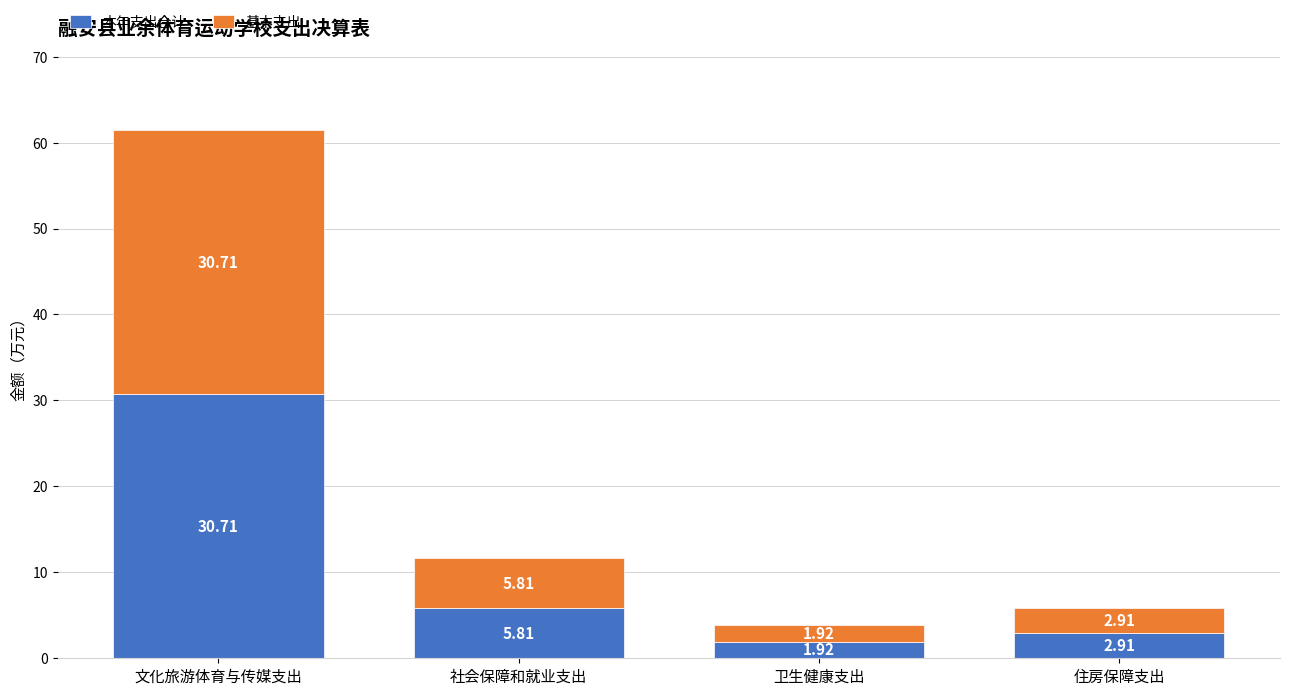

How many data points in 本年支出合计 are above 5?

2